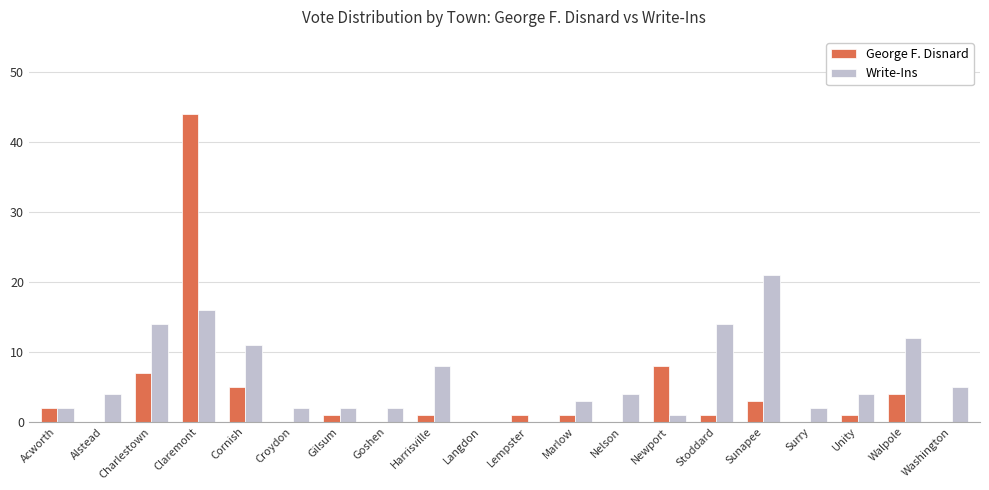

How many data points does each series have?

20